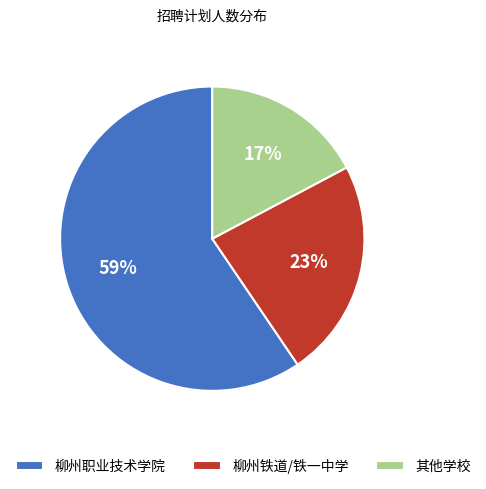

Does 柳州职业技术学院 account for over 50% of the chart?

Yes